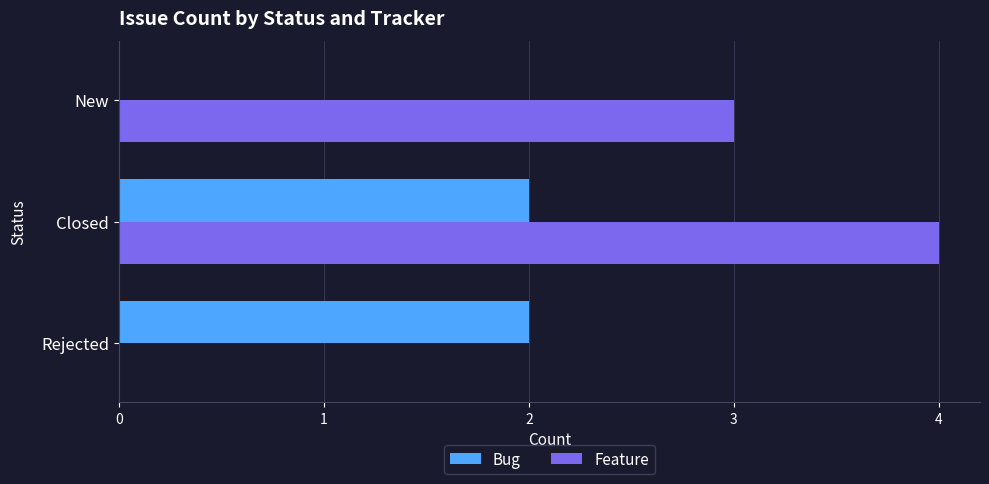

Which series has the largest total across all categories?

Feature